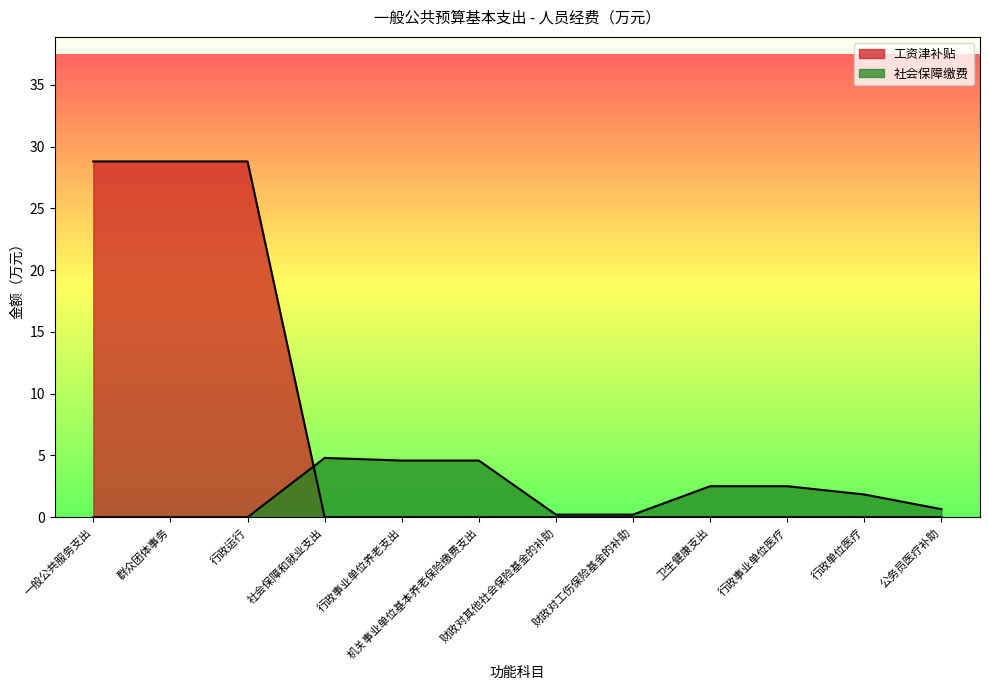

Reading left to right, extract all data points from this chart.

工资津补贴: 28.8	28.8	28.8	0.0	0.0	0.0	0.0	0.0	0.0	0.0	0.0	0.0
社会保障缴费: 0.0	0.0	0.0	4.8	4.6	4.6	0.2	0.2	2.5	2.5	1.8	0.7